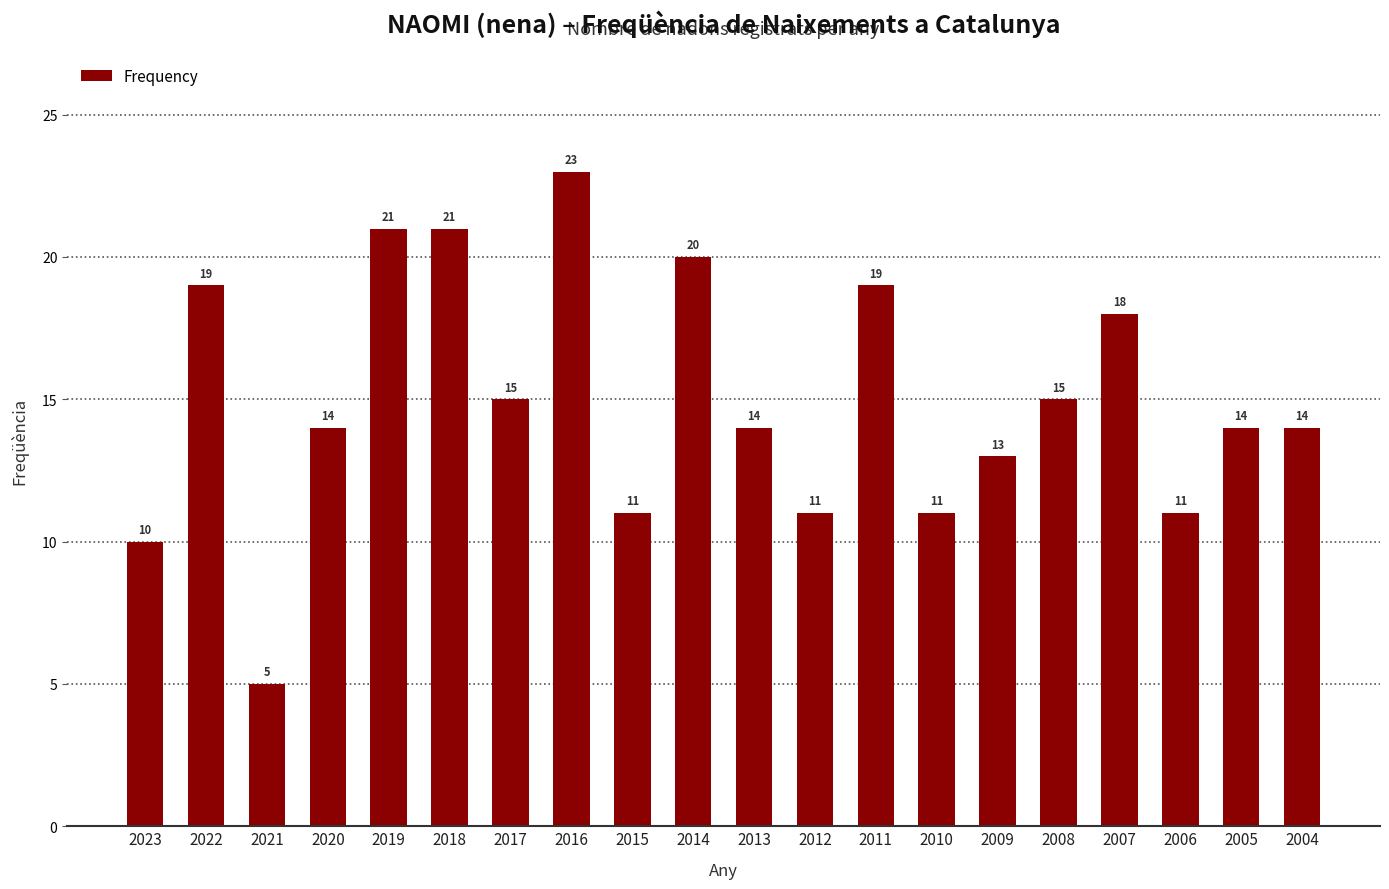

Which label corresponds to the smallest value in the chart?

2021